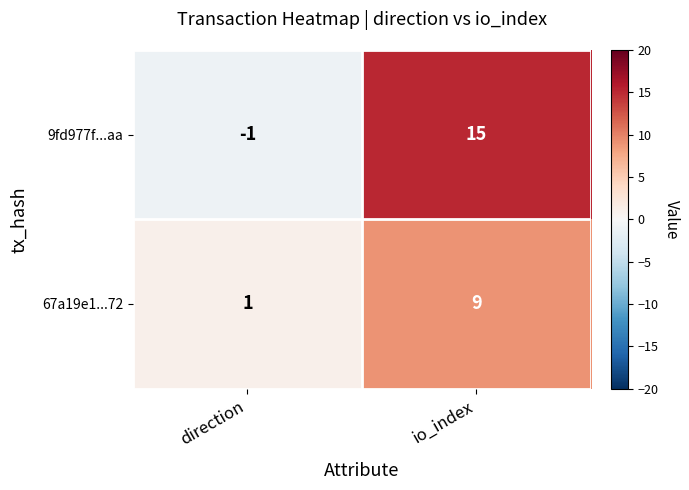

Reading right to left, what are all the values shown in this chart?

9fd977f...aa: io_index=15	direction=-1
67a19e1...72: io_index=9	direction=1